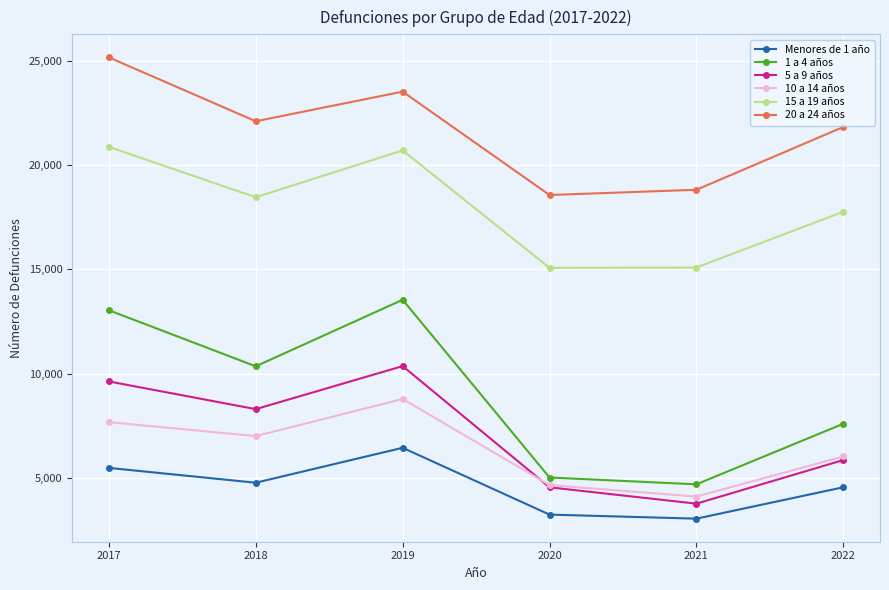

List the series in order of their peak value, lowest first.

Menores de 1 año, 10 a 14 años, 5 a 9 años, 1 a 4 años, 15 a 19 años, 20 a 24 años